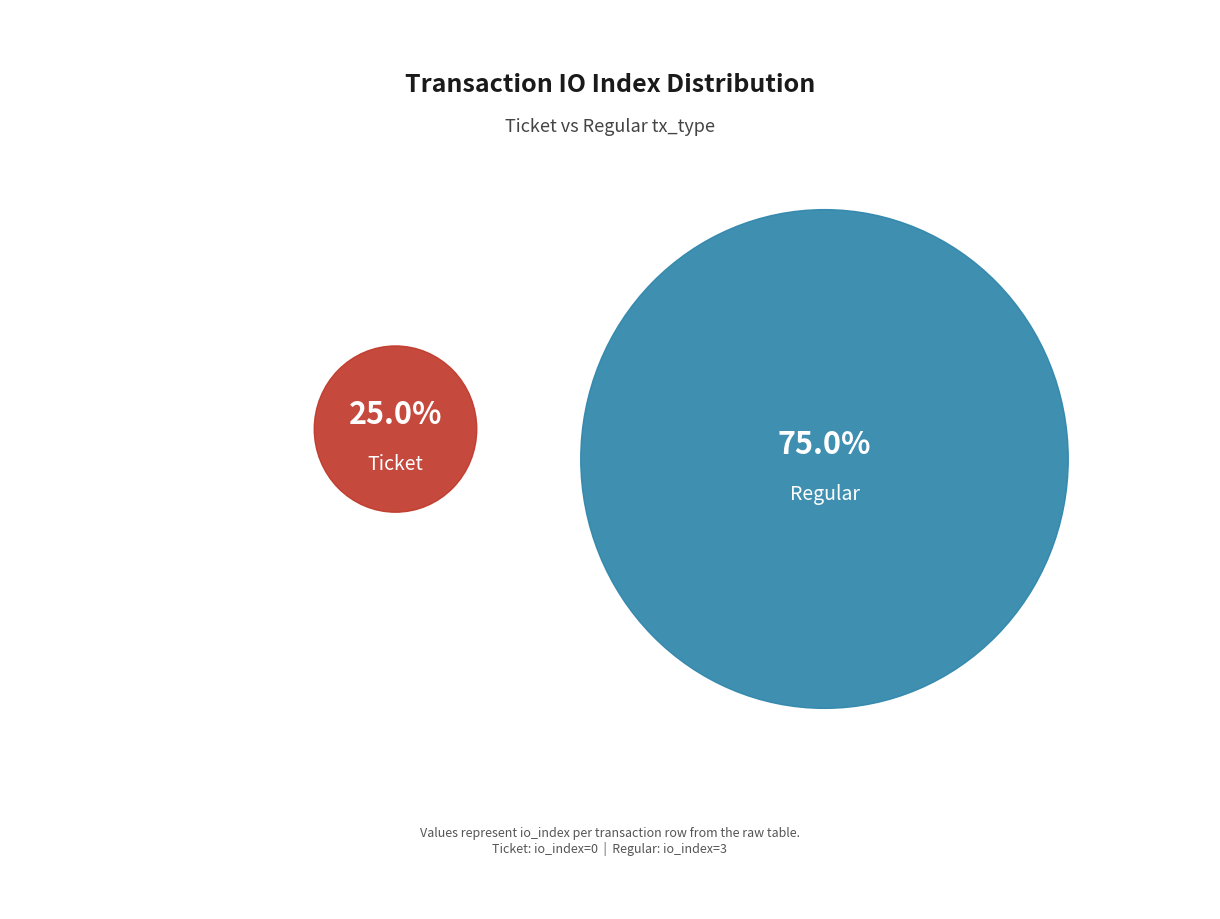

To the nearest percent, what is the combined percentage of Regular (io_index=3) and Ticket (io_index=0)?

100%